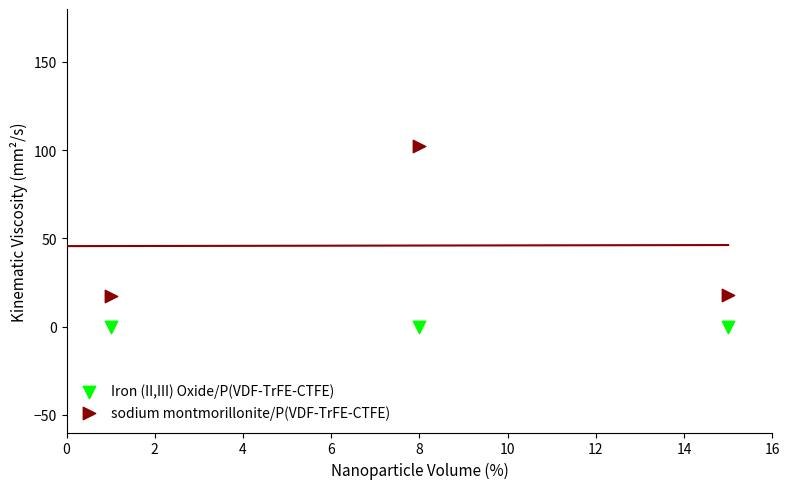

Which series contains the lowest Y value?

Iron (II,III) Oxide/P(VDF-TrFE-CTFE)